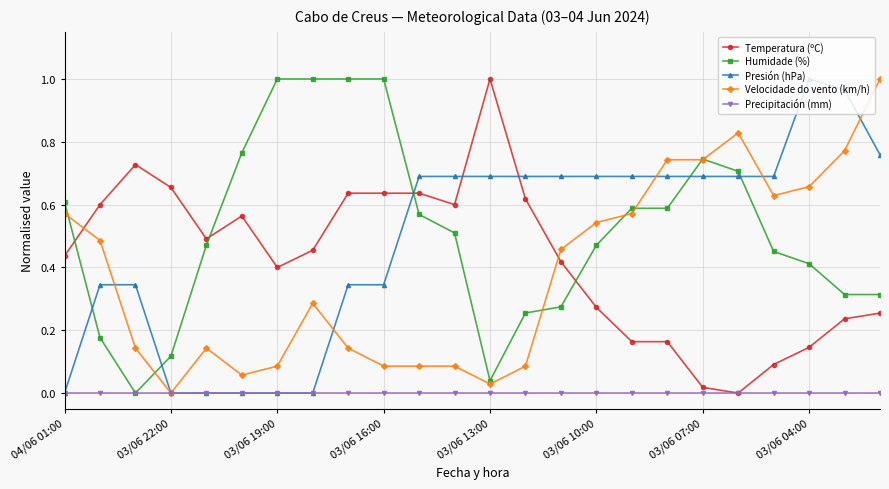

True or false: Presión (hPa) and Humidade (%) cross at least once.

True